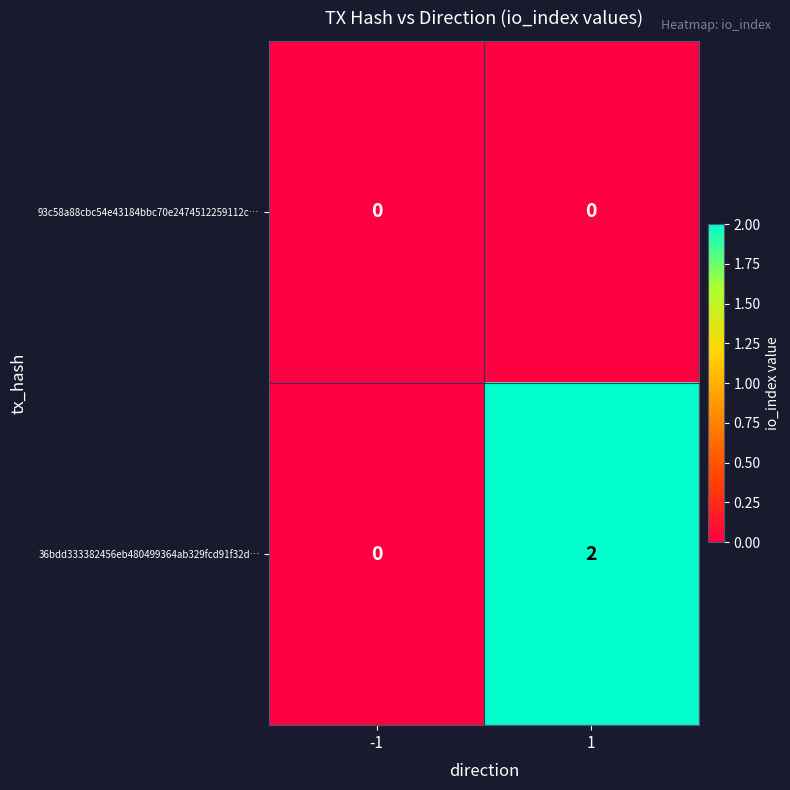

At which category is the sum across all series the highest?

1